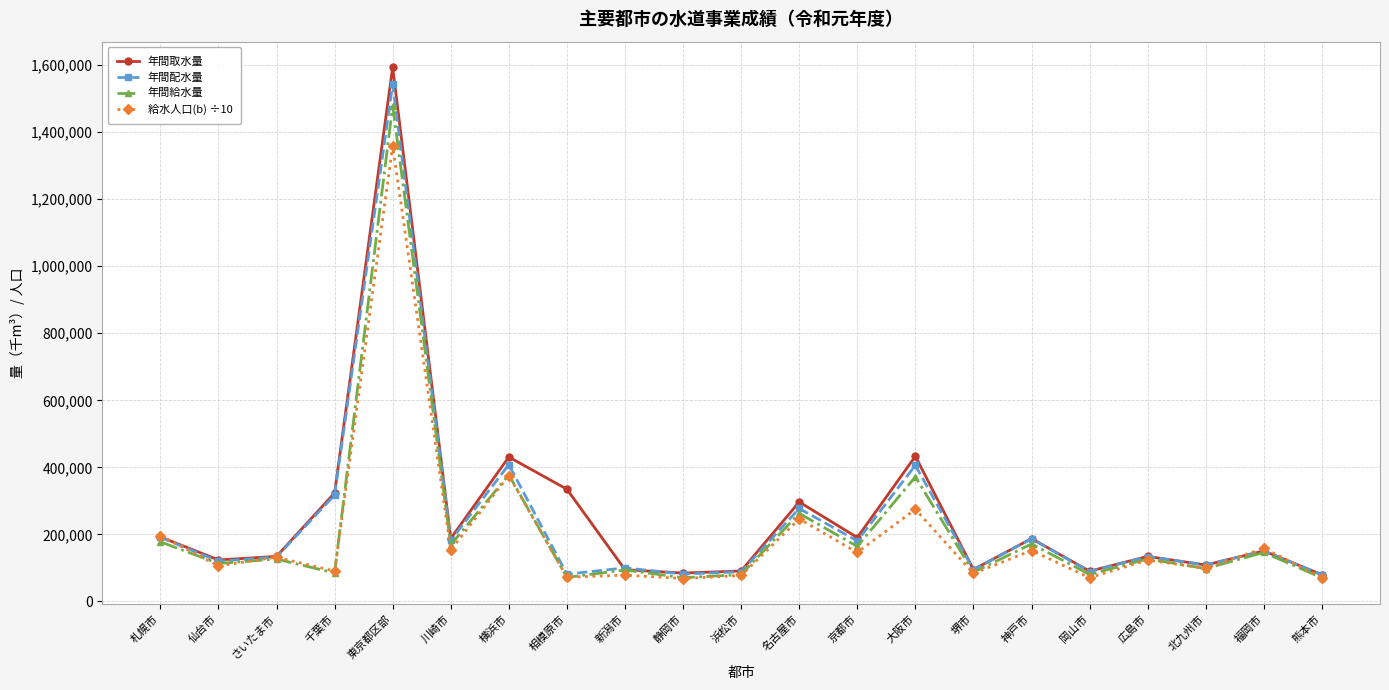

Which series changed the most between 相模原市 and 広島市?

年間取水量